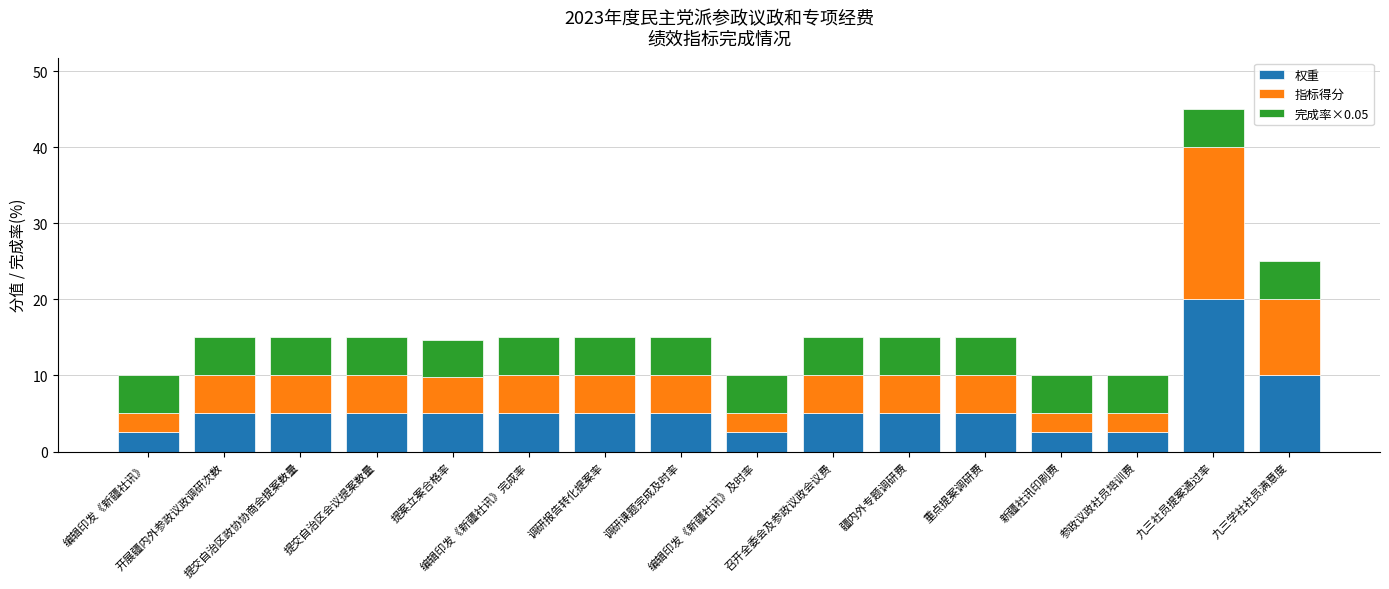

What is the difference between the maximum and second lowest values in the 权重 series?

17.5